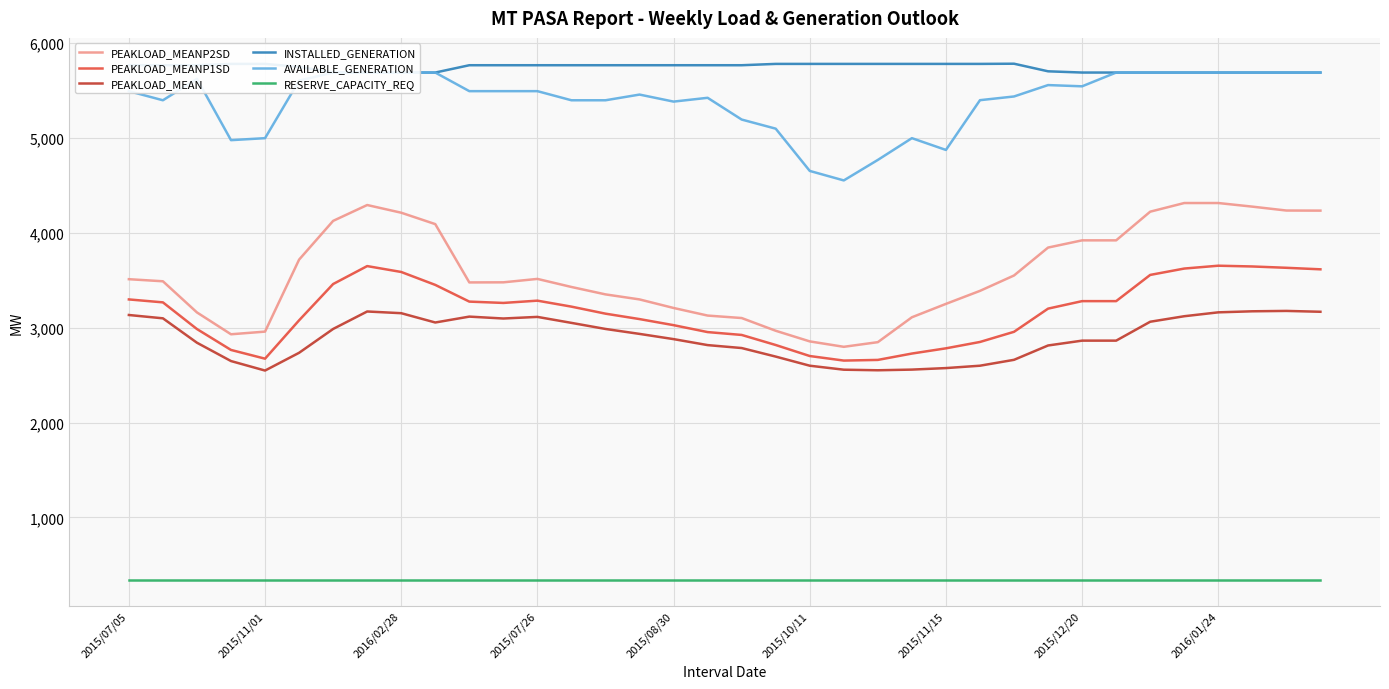

True or false: PEAKLOAD_MEANP1SD and RESERVE_CAPACITY_REQ cross at least once.

False